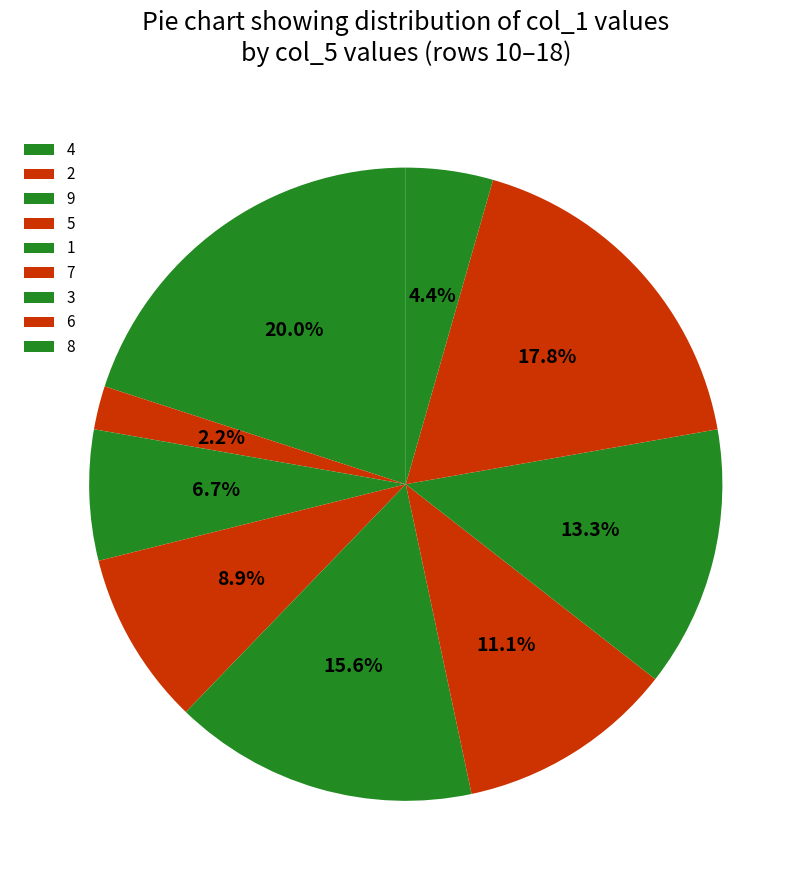

Count the number of slices in the pie.

9